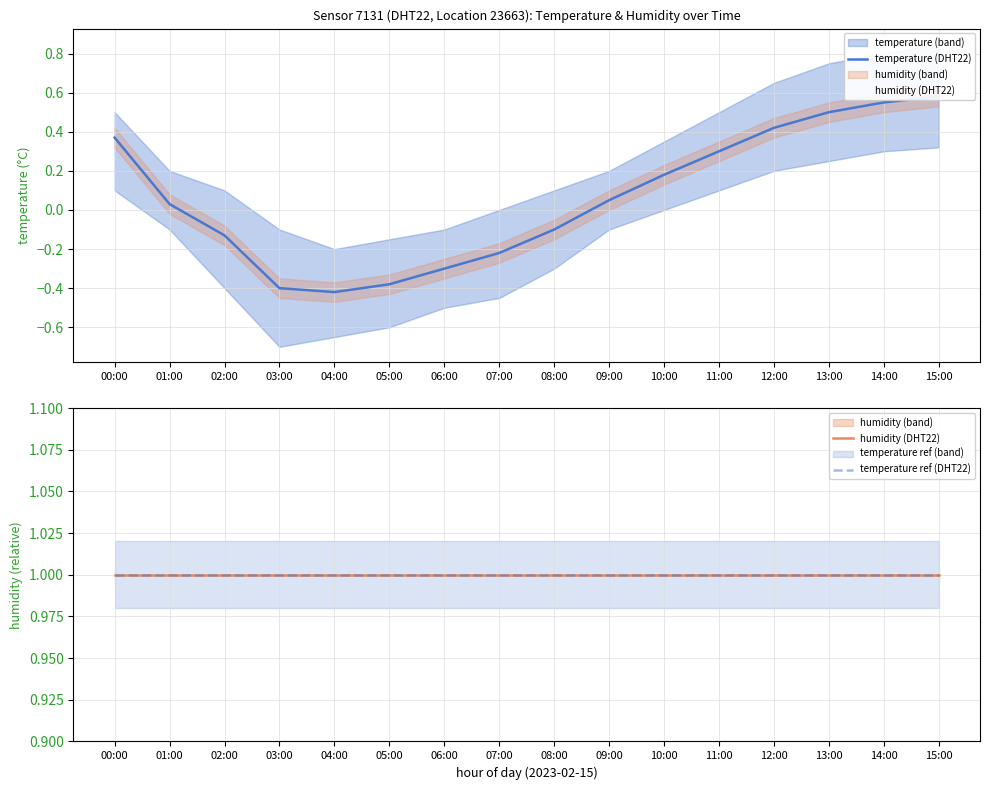

Which series changed the most between 10:00 and 11:00?

temperature (DHT22)